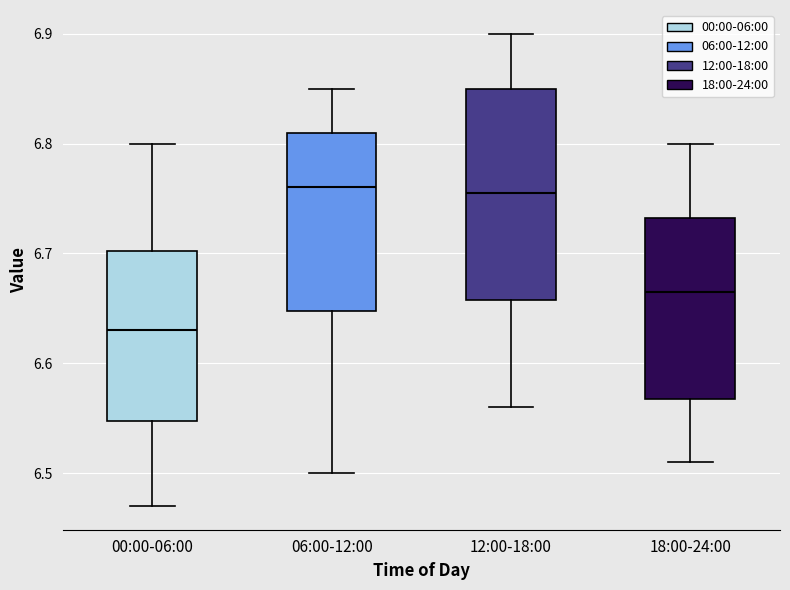

Which box has the lowest median line?

00:00-06:00